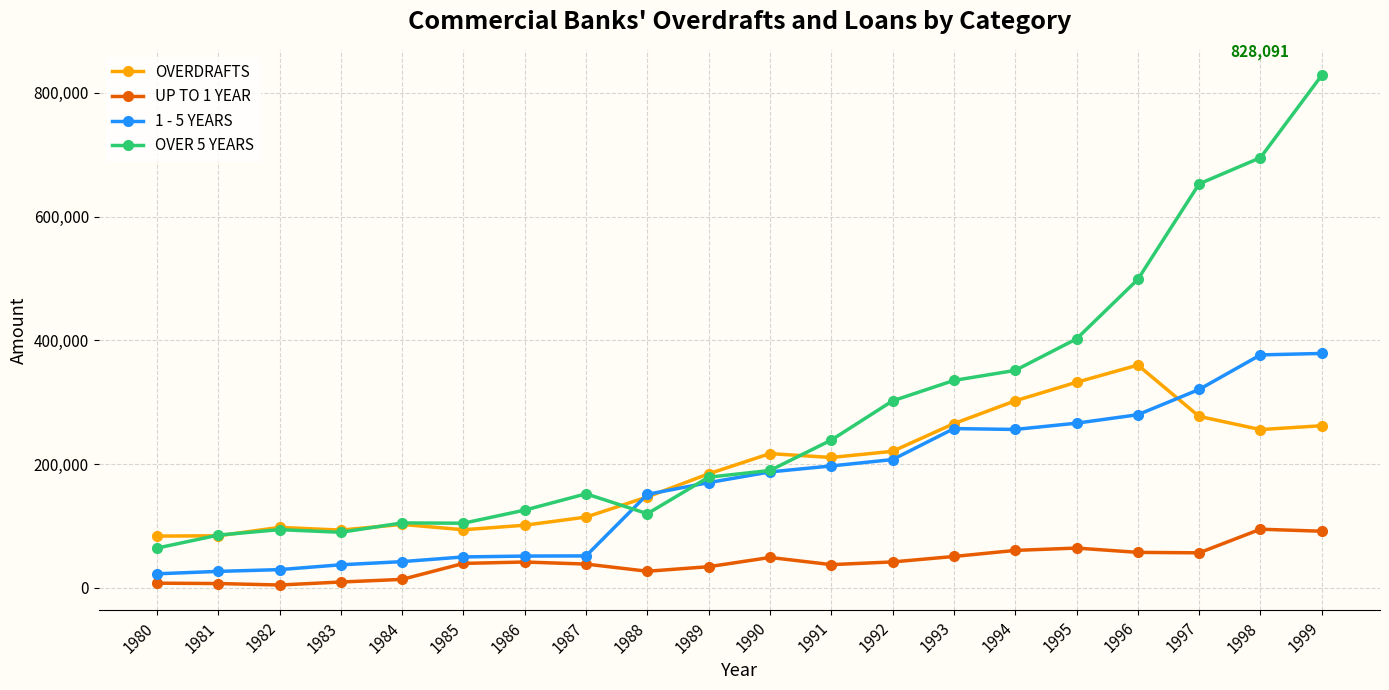

What is the difference between the maximum and second lowest values in the OVERDRAFTS series?

275766